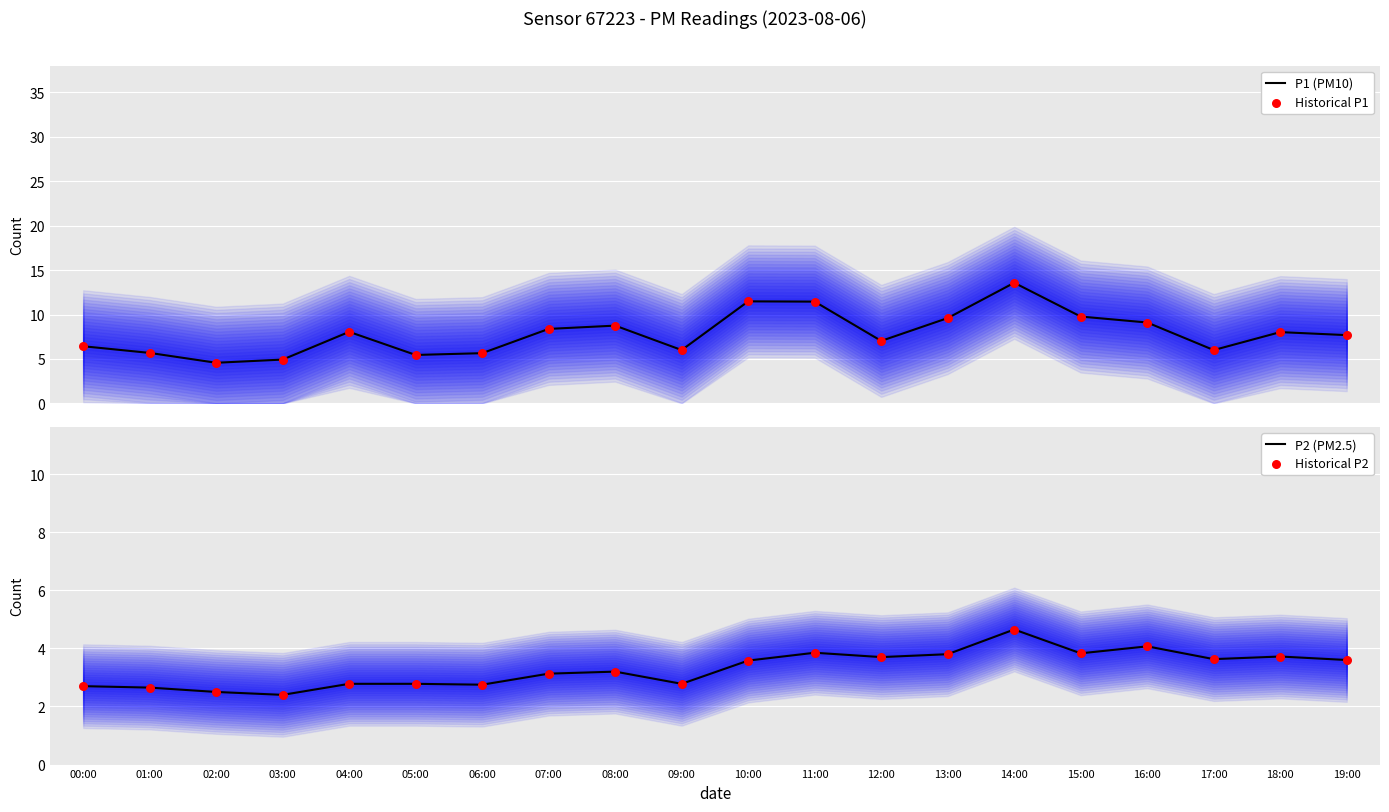

At how many categories does at least one series exceed 4?

20